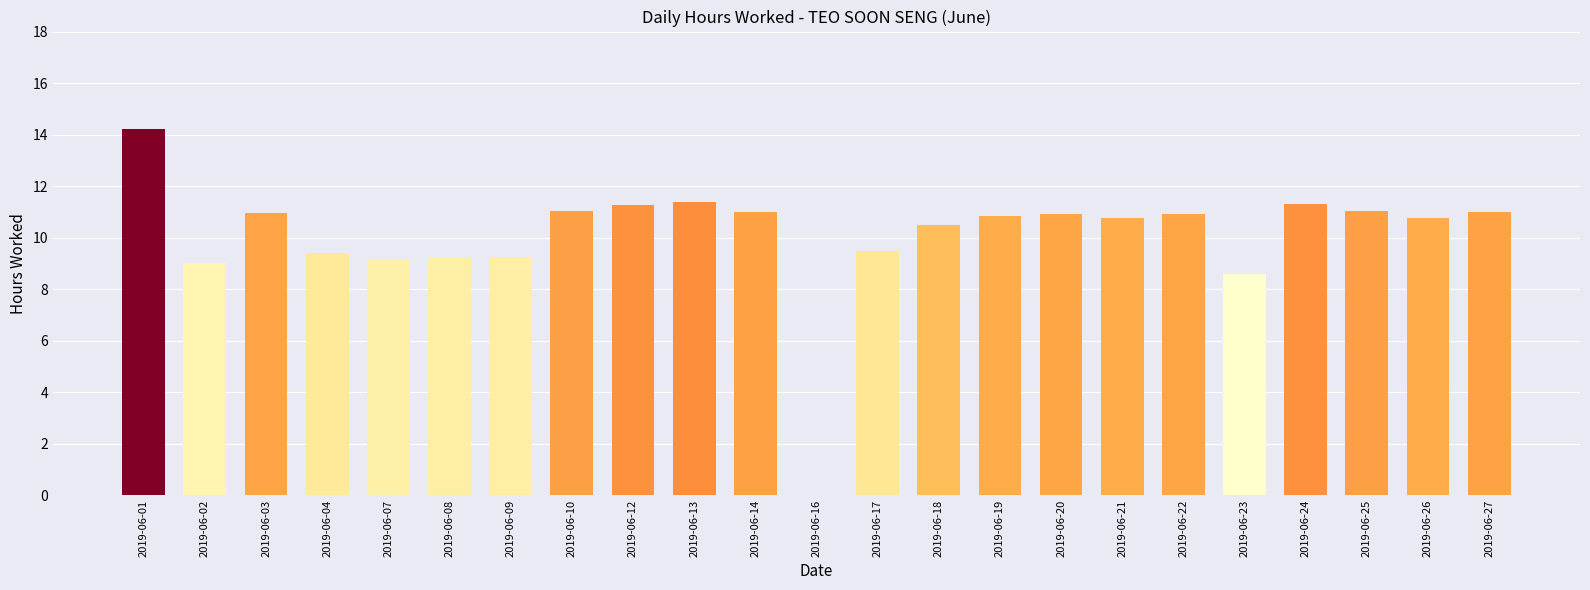

What is the ratio of the value at 2019-06-23 to the value at 2019-06-03?

0.8